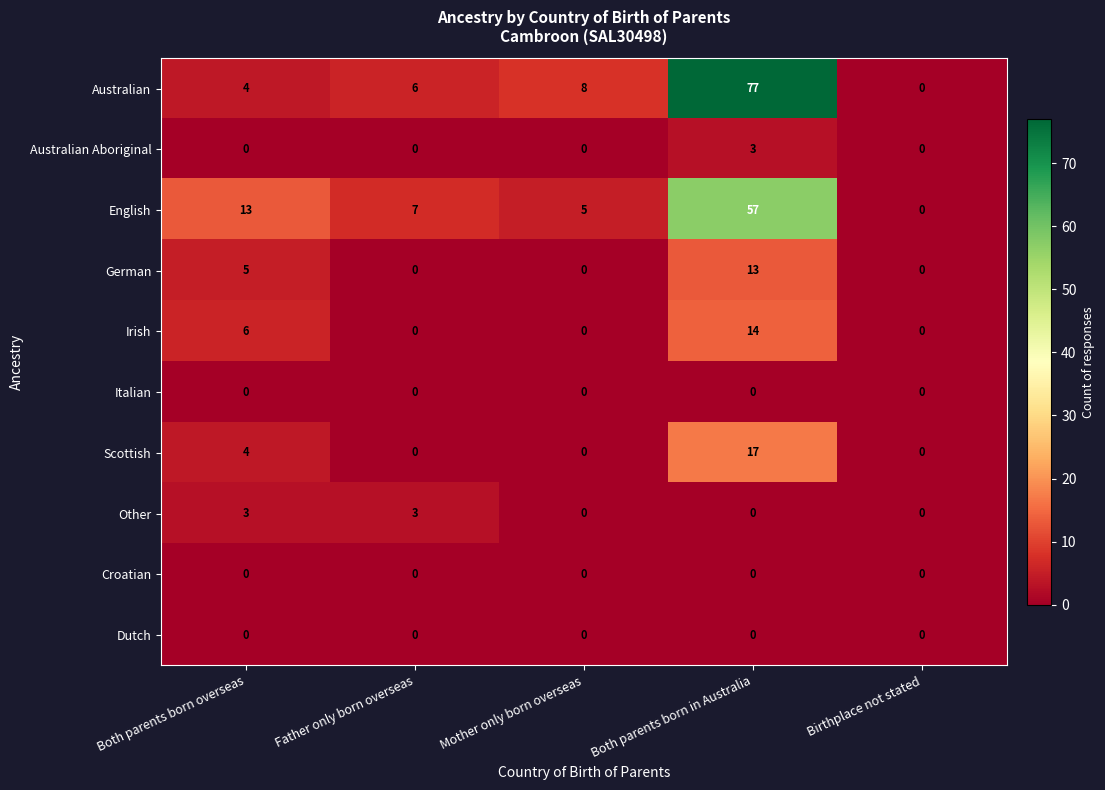

Which series has the largest total across all categories?

Australian